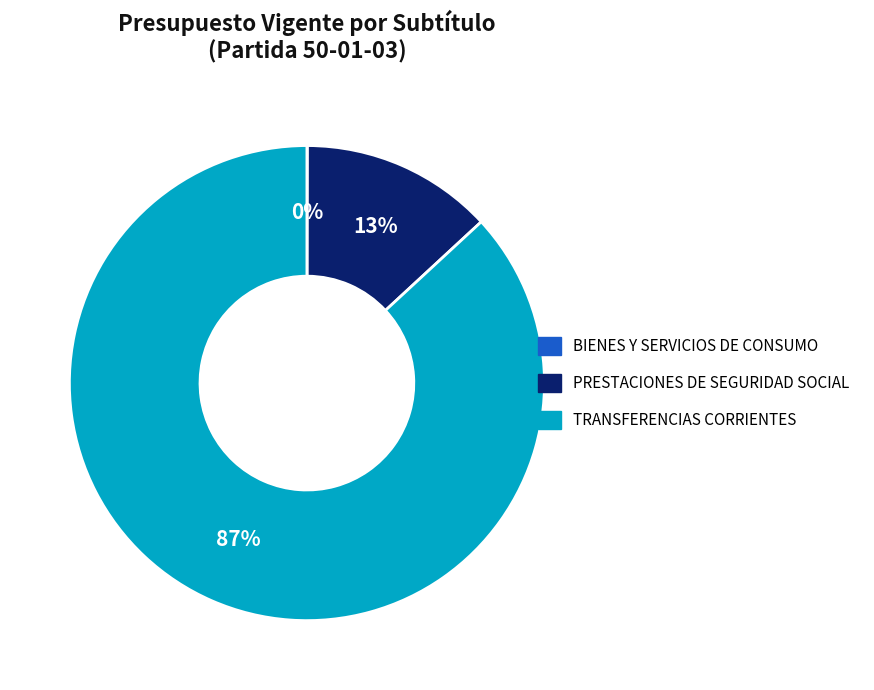

What is the largest slice in the pie chart?

TRANSFERENCIAS CORRIENTES